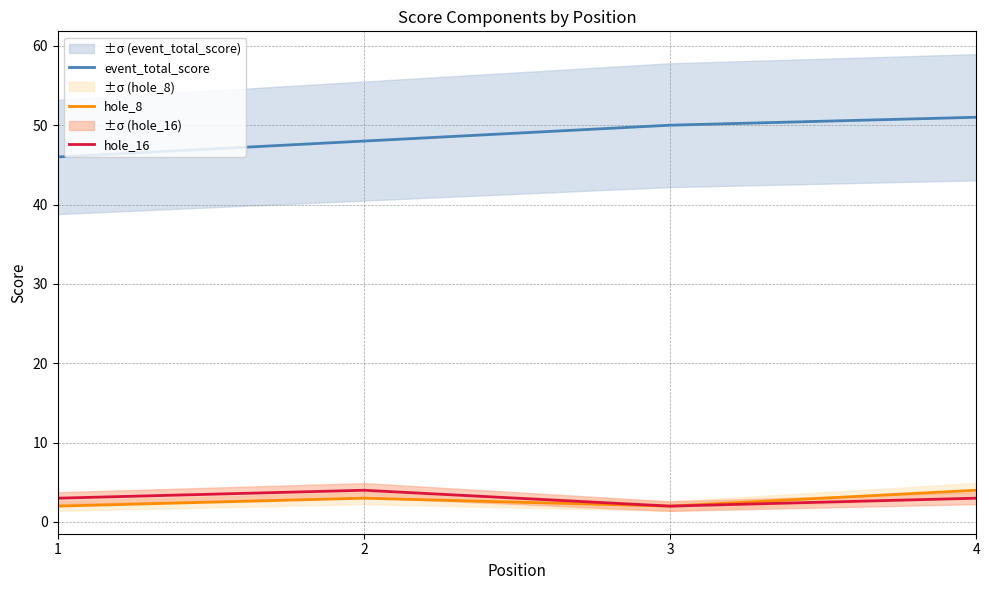

What is the difference between the highest and lowest values at 1?

44